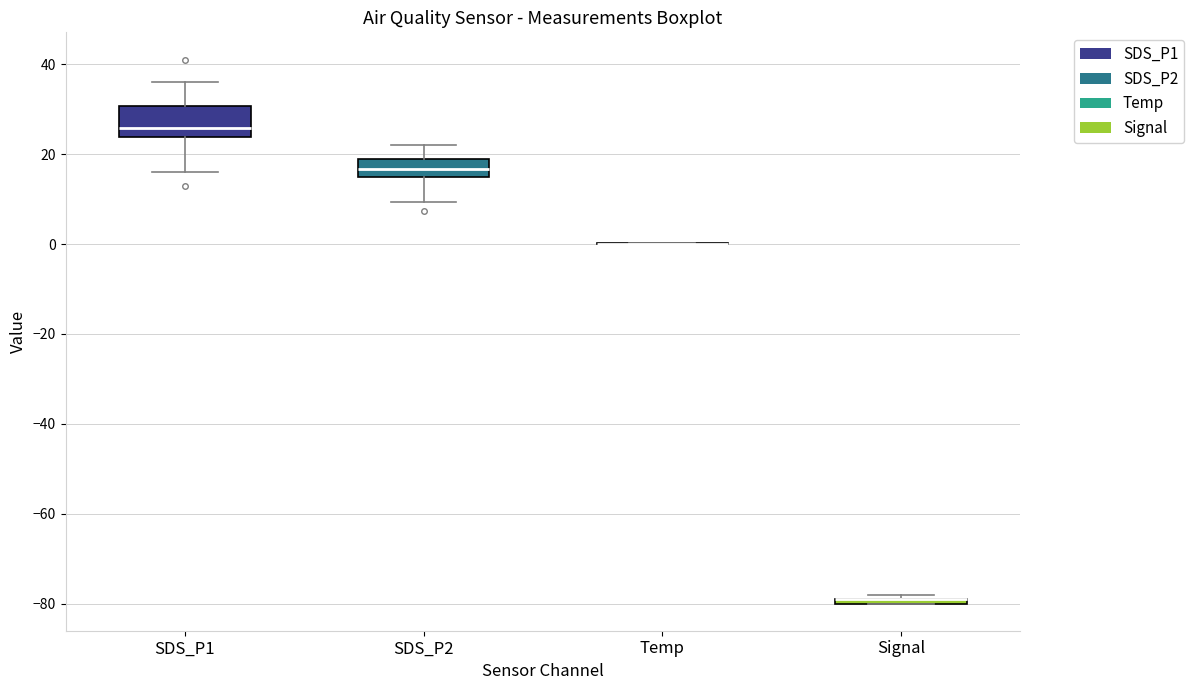

Where is the lower edge of the box for Signal on the y-axis? The values are not printed on the chart, so give them approximately, as read against the axis.

-80